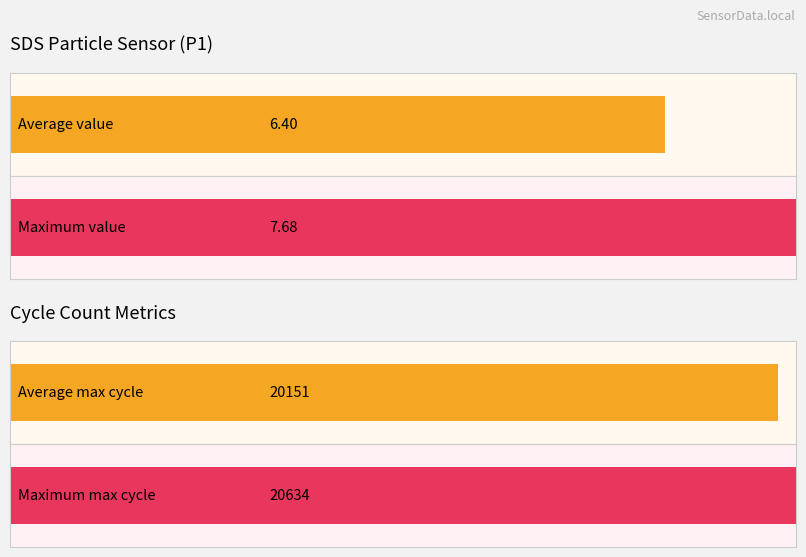

Does the chart contain any negative values?

No